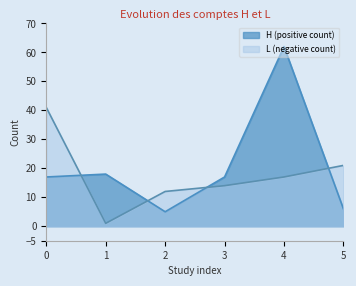

How many interior local valleys does the L (negative count) series have?

1